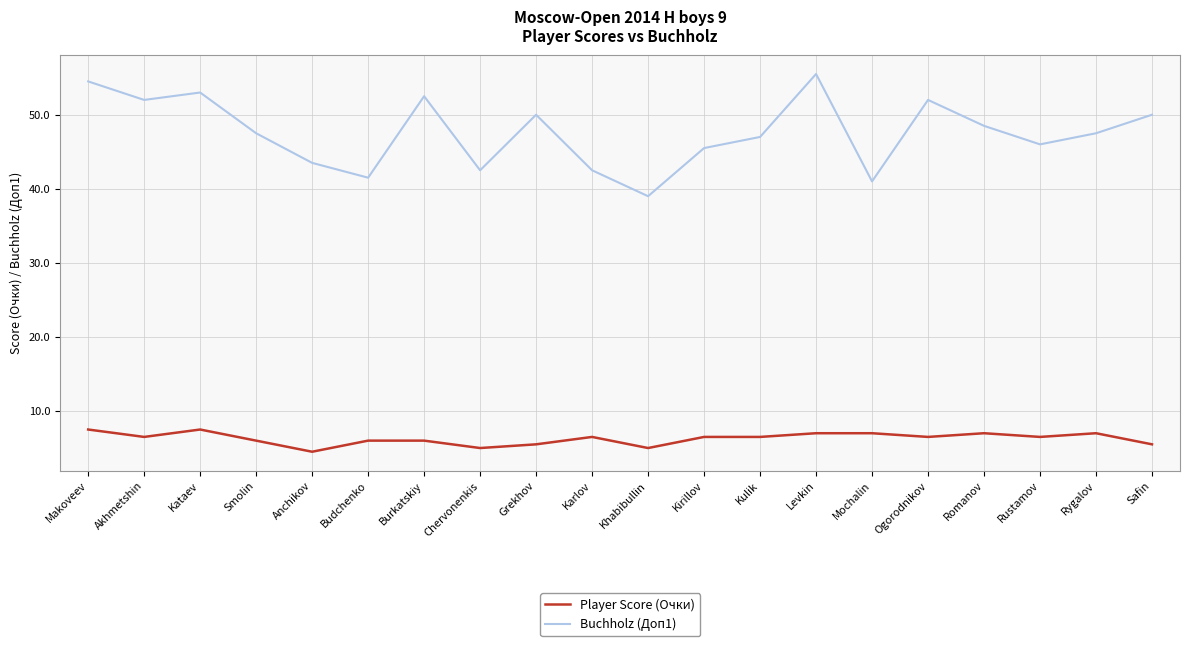

What position from the right is Romanov?

4